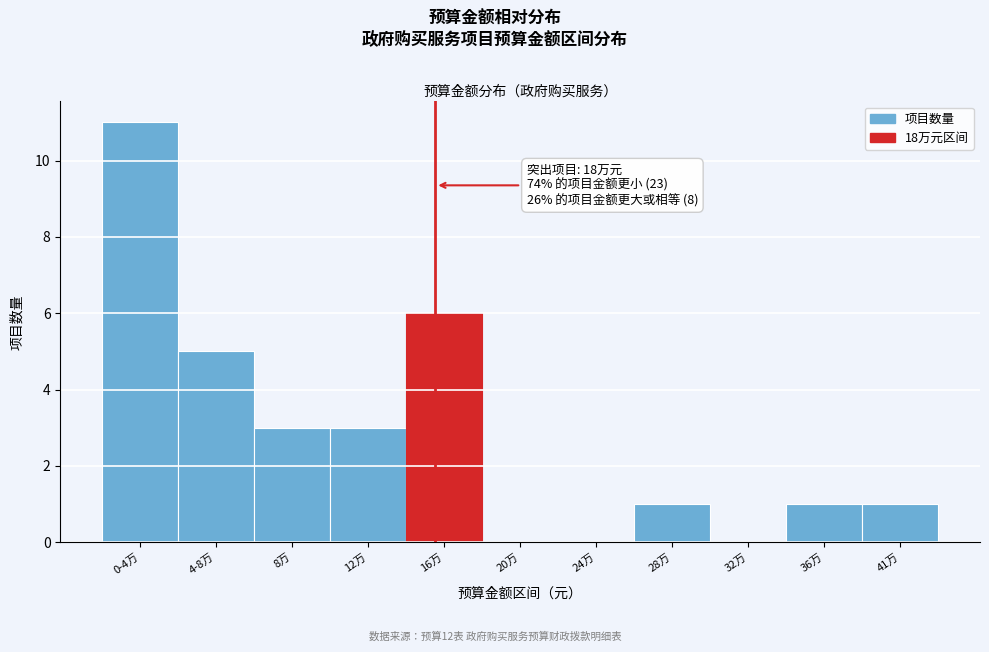

Reading left to right, list all the values displayed in this chart.

0-4万=11	4-8万=5	8万=3	12万=3	16万=6	20万=0	24万=0	28万=1	32万=0	36万=1	41万=1